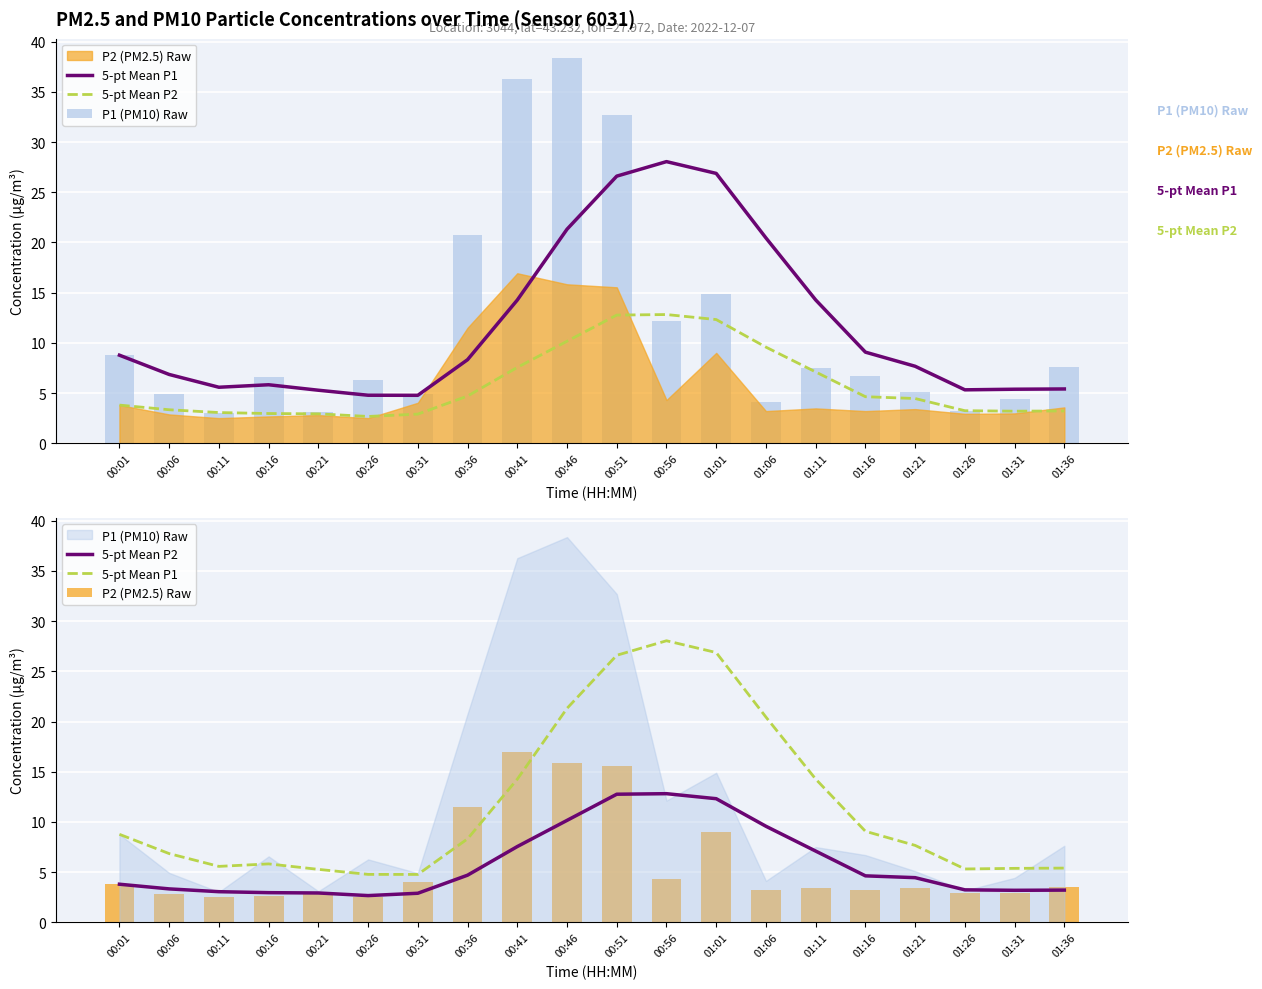

What is the difference between the P2 (PM2.5) Raw values at 00:11 and 00:41?

14.4